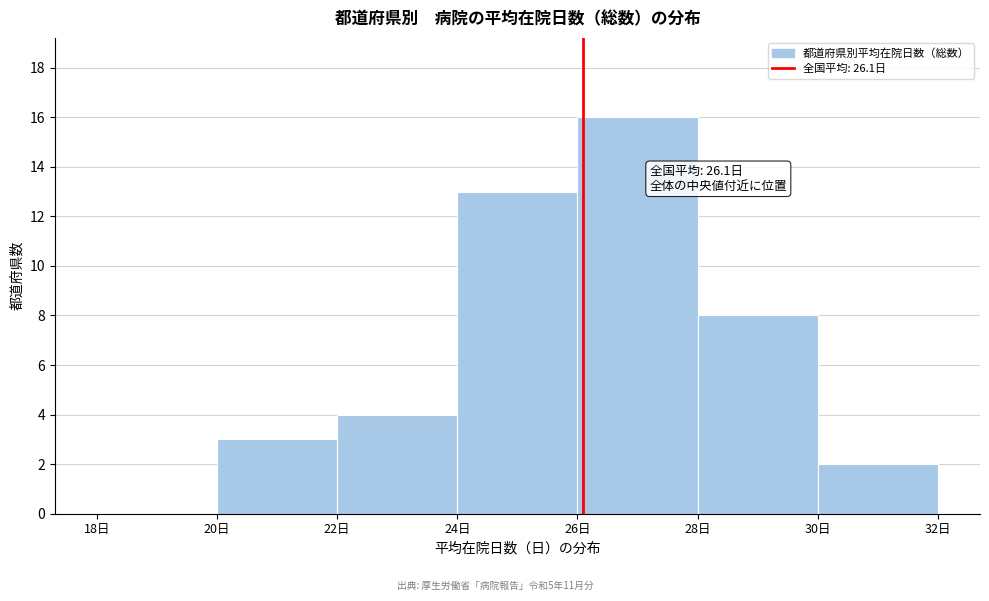

Over which range of the x-axis is the bar tallest?

26 to 28